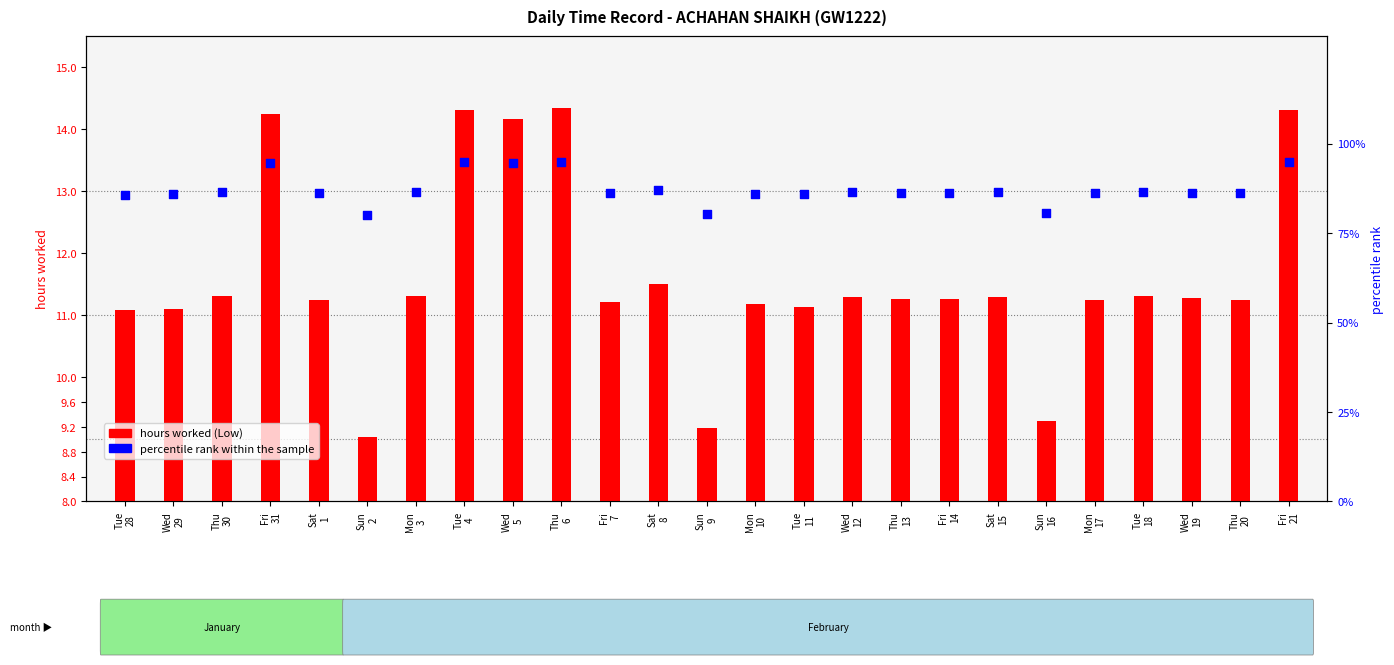

Is the value of percentile rank within the sample at Fri
7 greater than the value of hours worked (Low) at Wed
5?

Yes